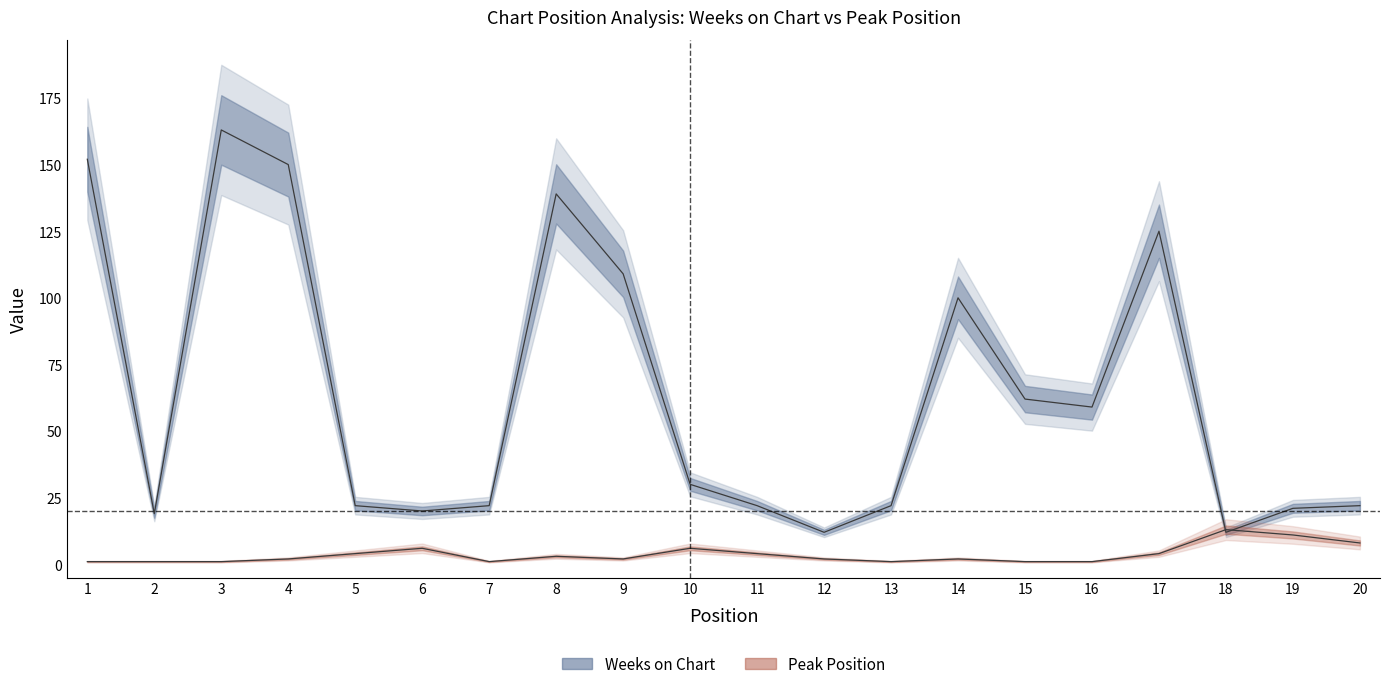

Which has a higher value, 6 or 12?

6